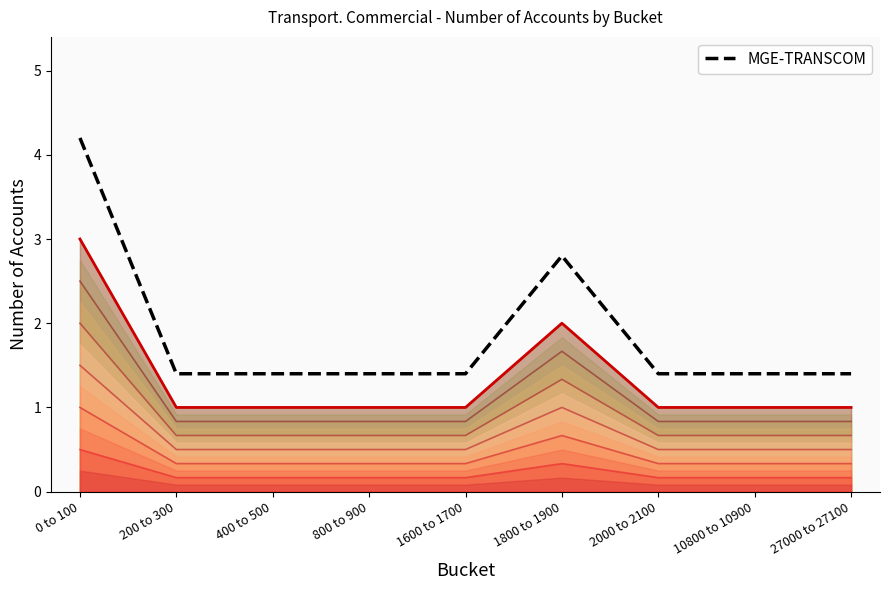

List the labels in order of value, largest first.

0 to 100, 1800 to 1900, 200 to 300, 400 to 500, 800 to 900, 1600 to 1700, 2000 to 2100, 10800 to 10900, 27000 to 27100